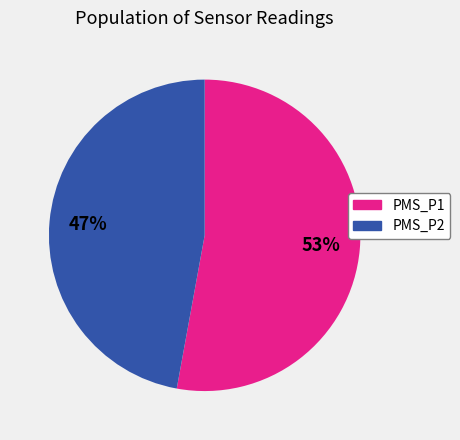

Does any single category account for the majority?

Yes